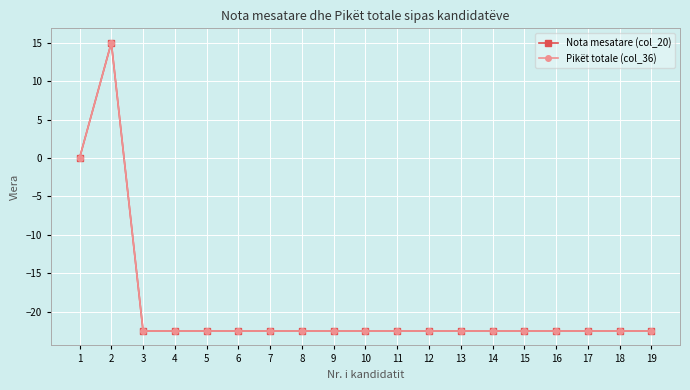

Is this an area chart (filled region under the line)?

No